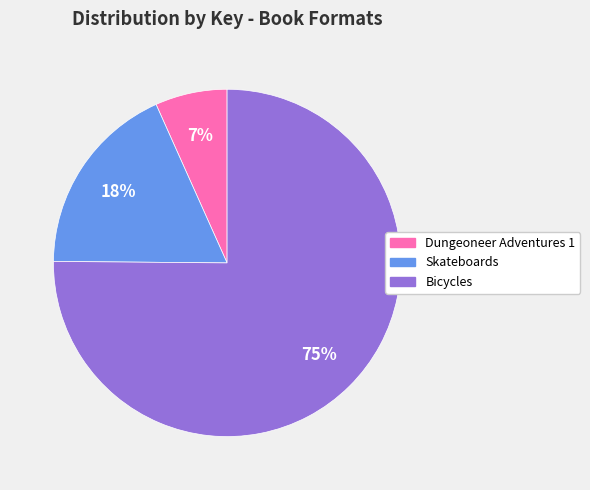

How many segments does this pie chart have?

3